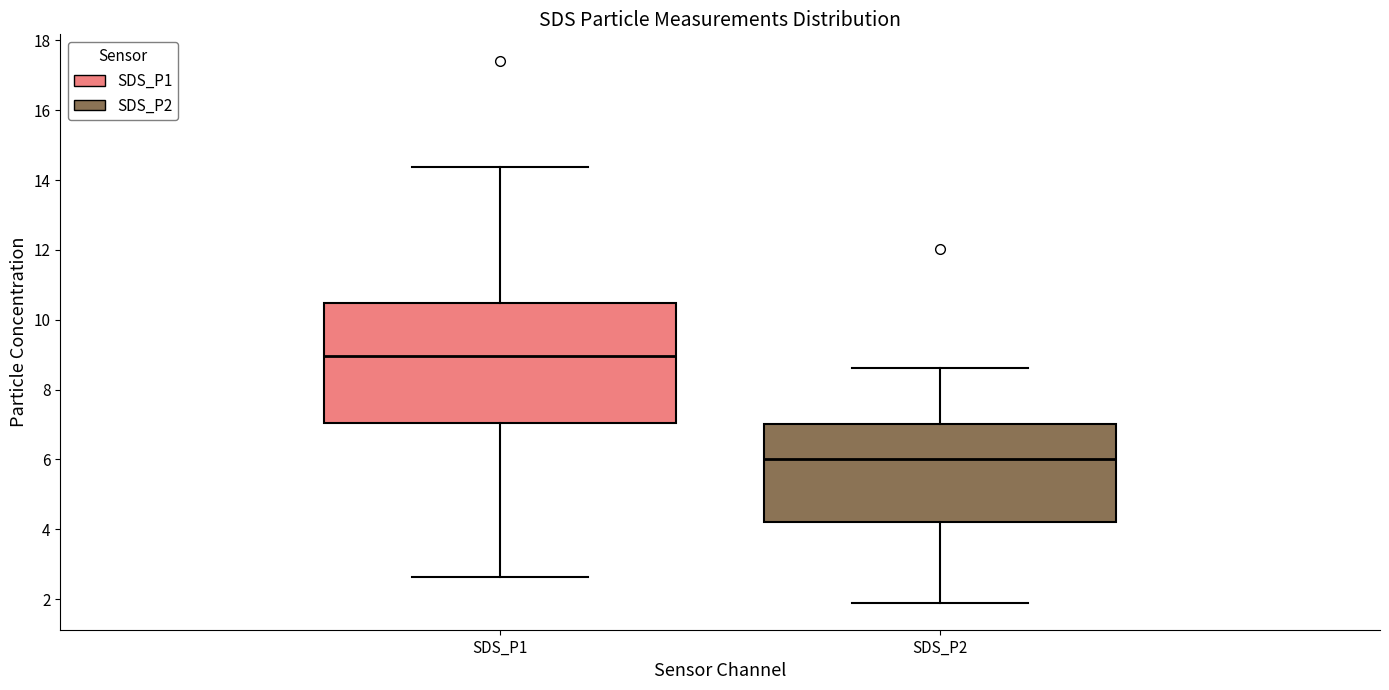

Comparing the boxes themselves (not the whiskers), which one is the tallest?

SDS_P1